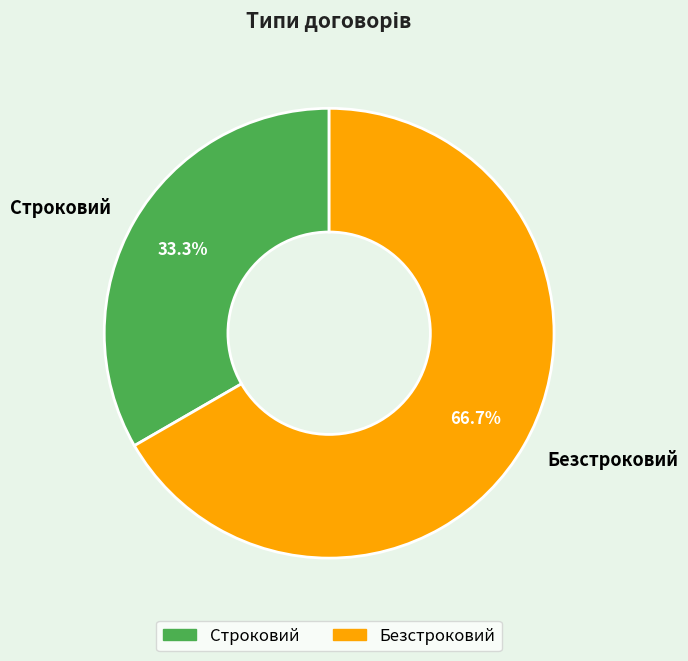

Which has a higher value, Безстроковий or Строковий?

Безстроковий